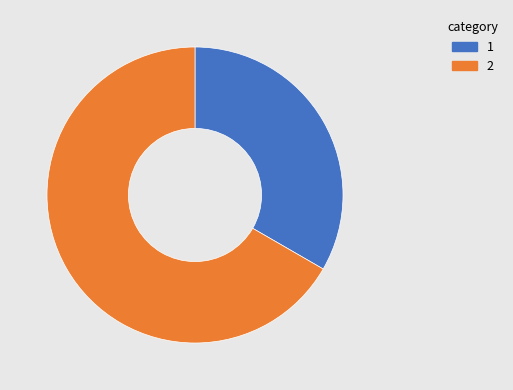

Is there any slice that represents more than half of the pie?

Yes